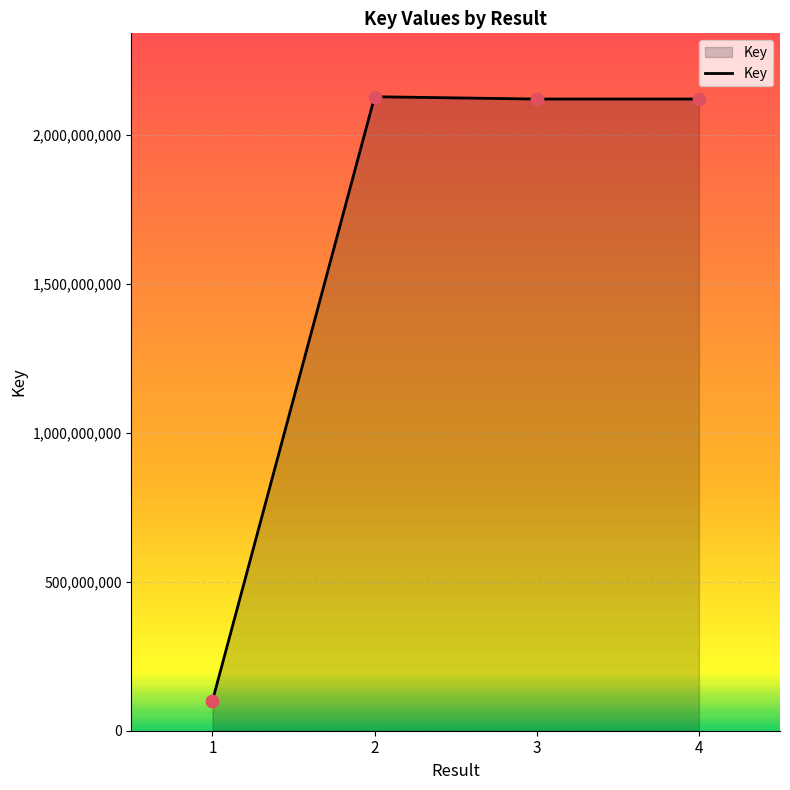

What is the ratio of the value at 4 to the value at 3?

1.0